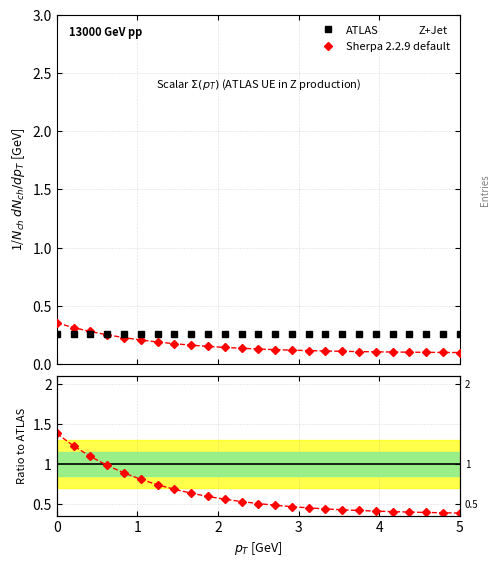

How many lines are shown in the chart?

2